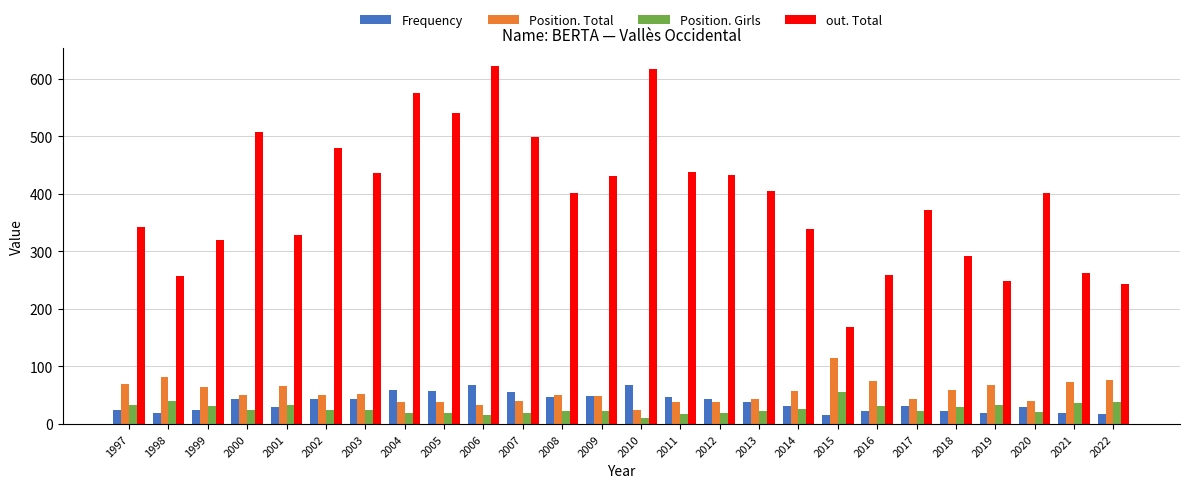

What is the total value across all series at 1999?

440